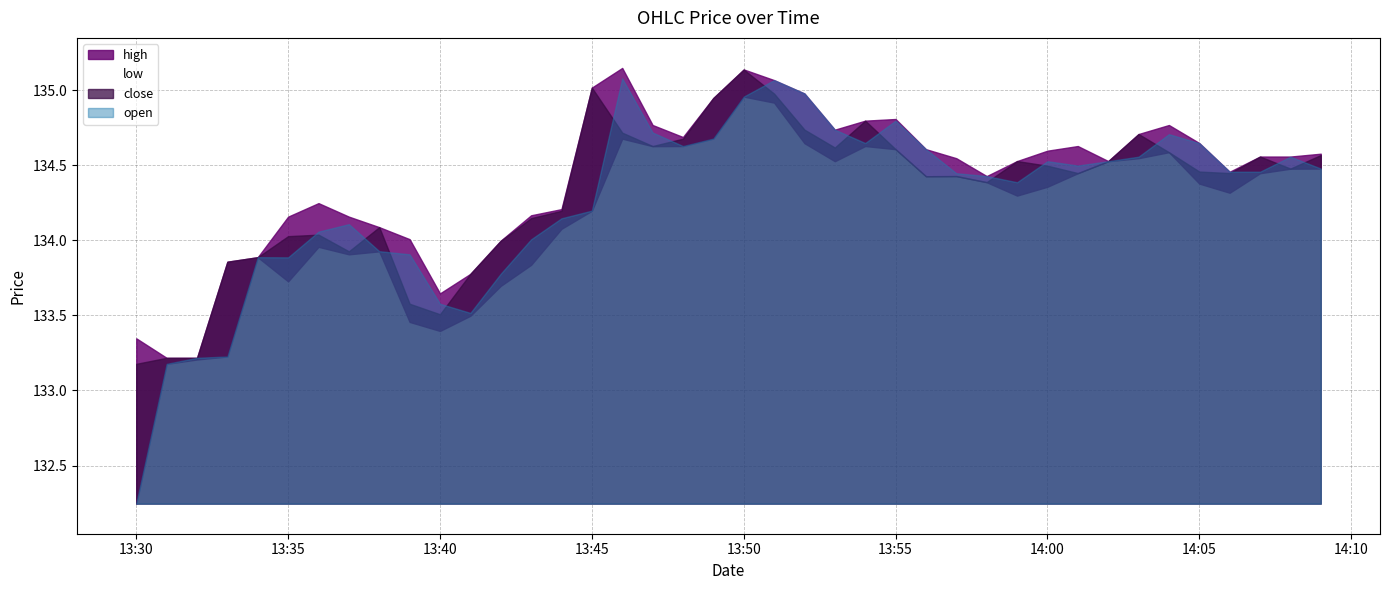

List the series in order of their overall mean, highest first.

high, close, open, low